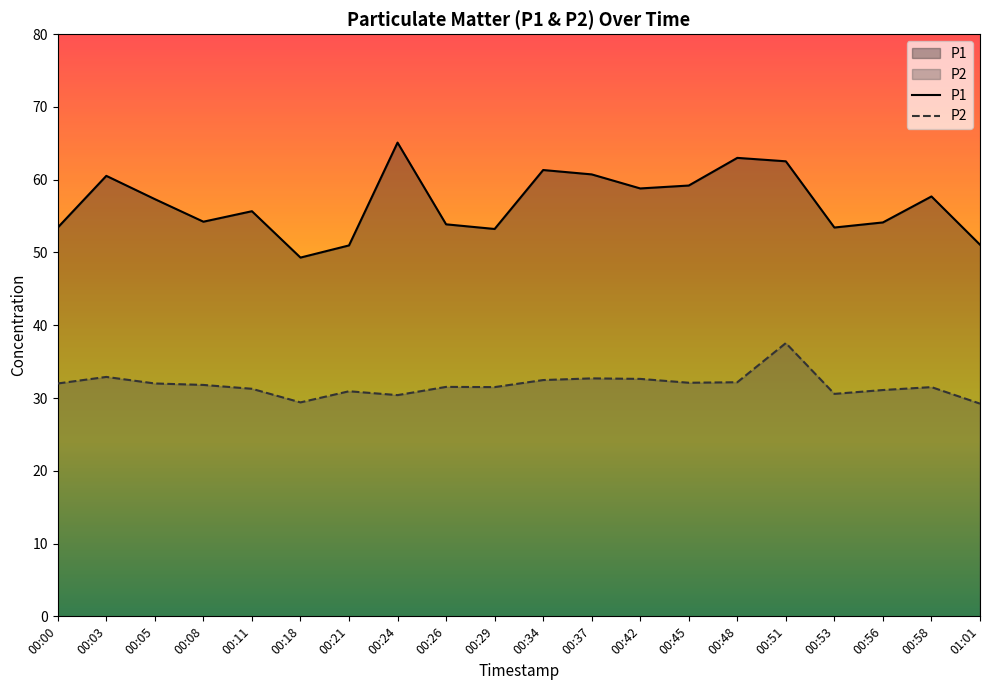

Rank the series by their average value, from highest to lowest.

P1, P2